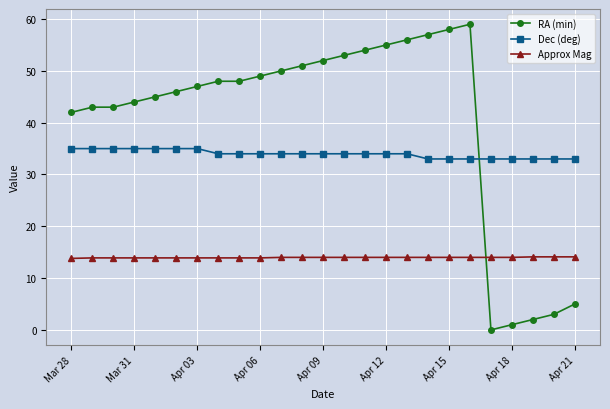

Which series has the largest total across all categories?

RA (min)